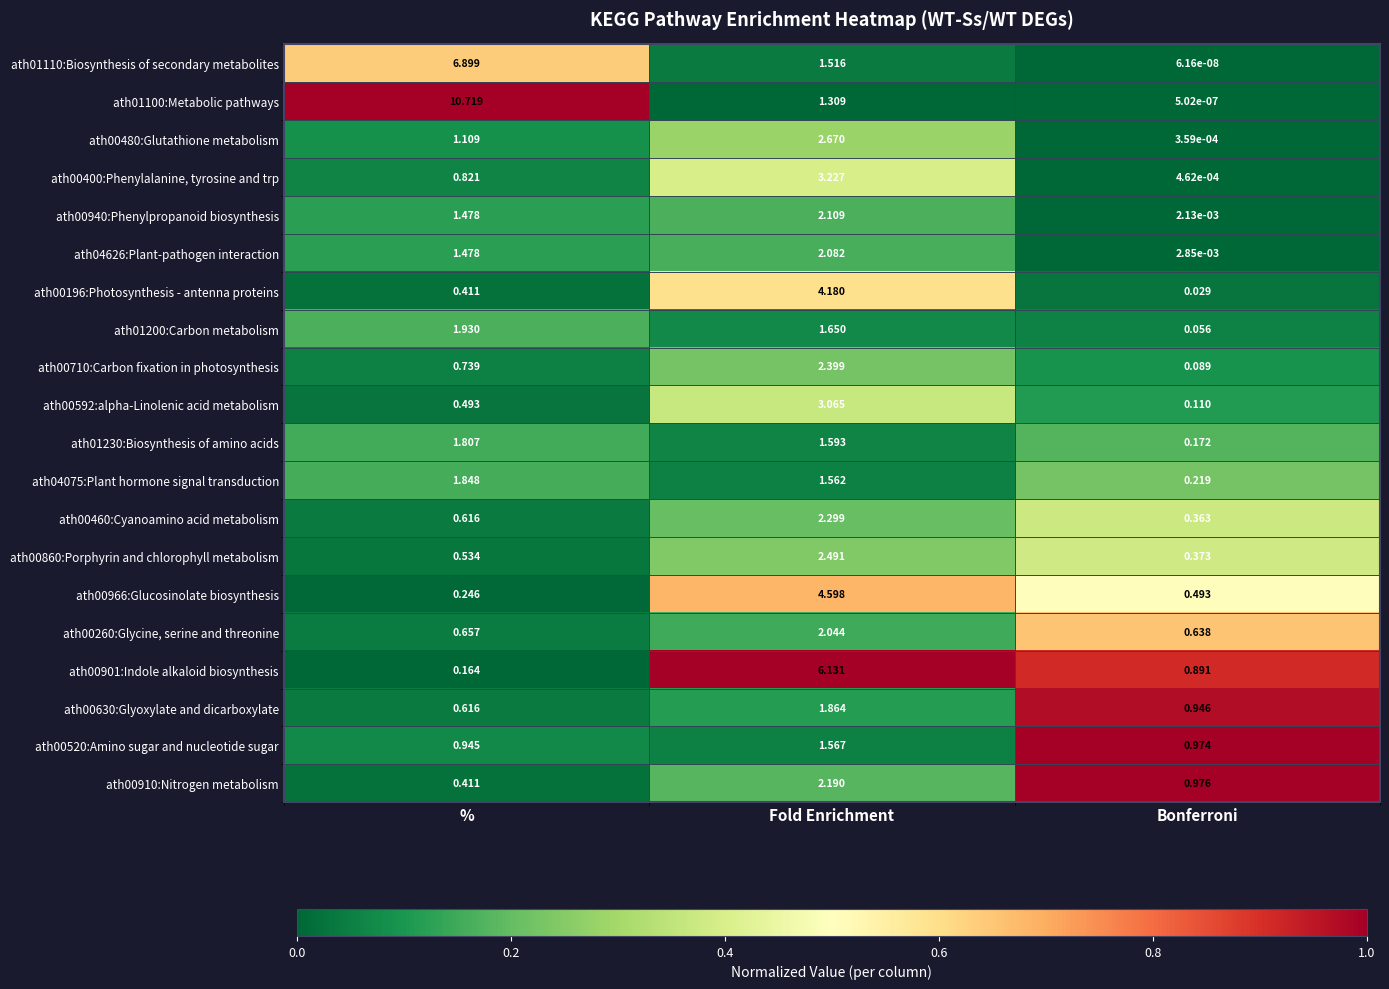

Where is ath01110:Biosynthesis of secondary metabolites nearest to the value 3?

Fold Enrichment